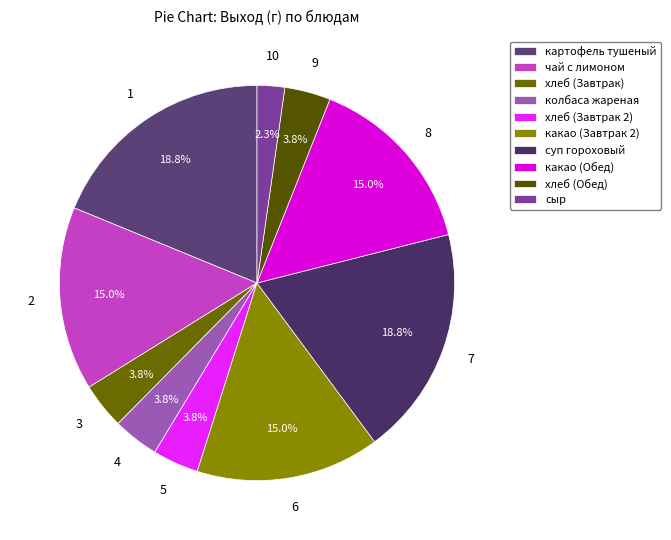

To the nearest percent, what is the combined percentage of какао (Обед) and колбаса жареная?

19%